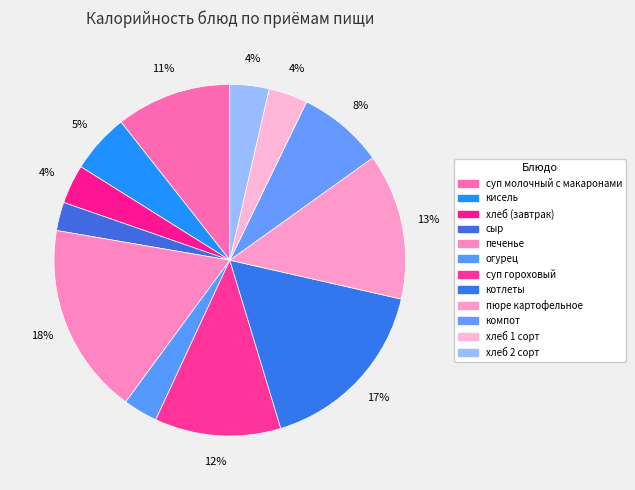

Which slice is the largest?

печенье